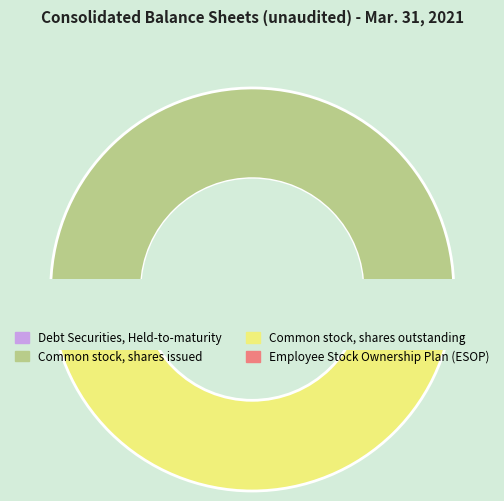

Is there any slice that represents more than half of the pie?

No